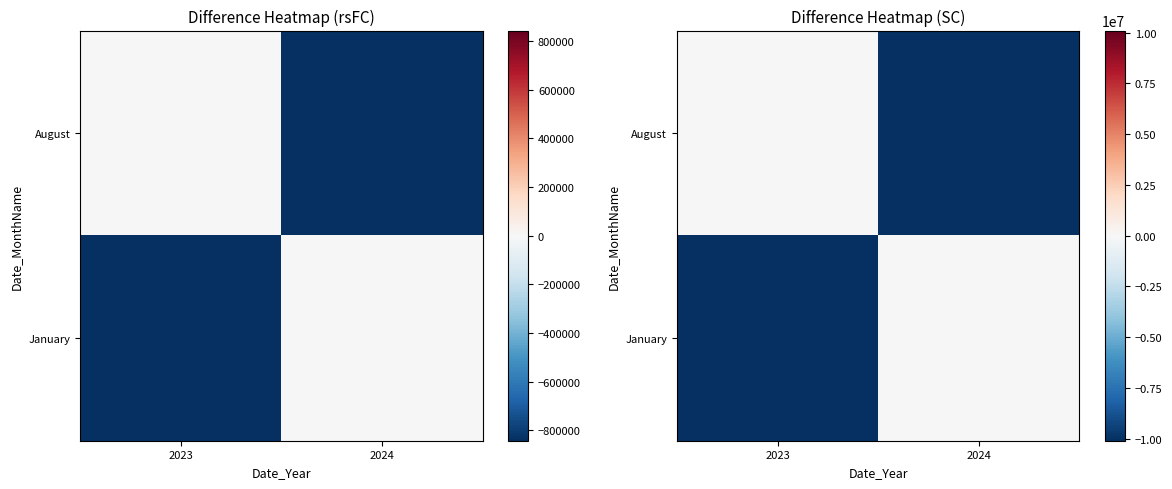

What is the minimum value shown in the chart?

-10105452